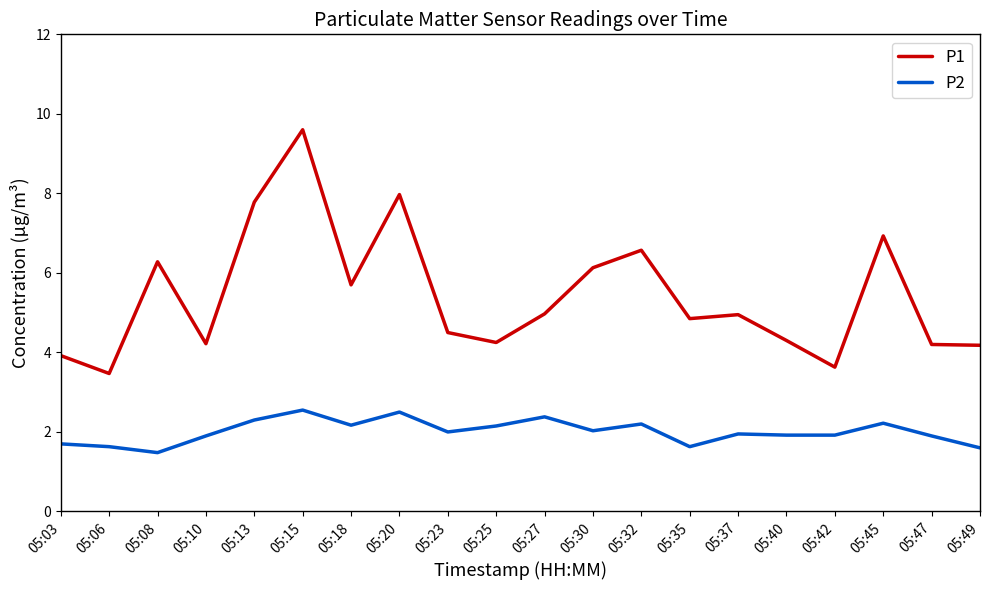

Is it true that P2 equals 3.4 at 05:42?

False